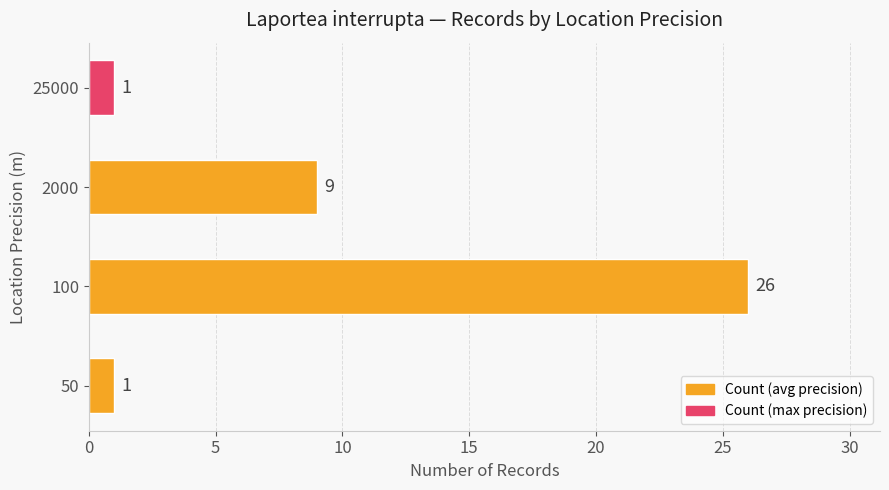

Which has a higher value, 25000 or 100?

100